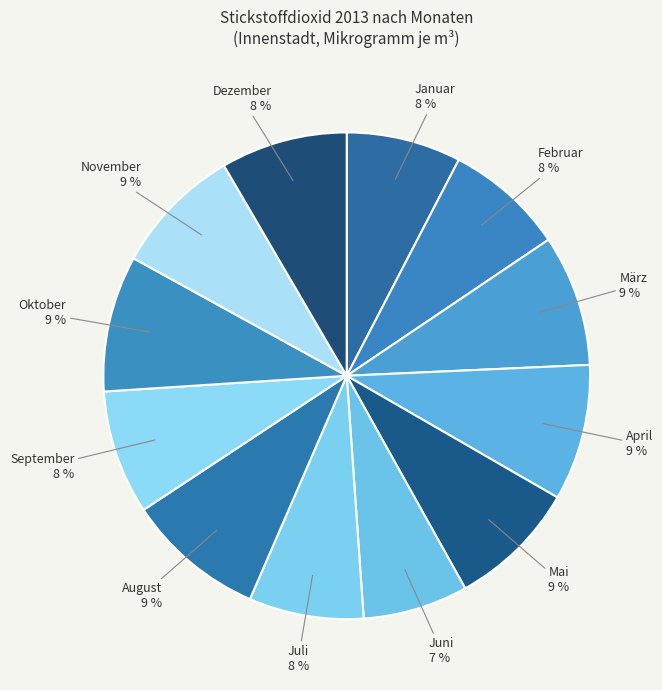

How many slices are in this pie chart?

12